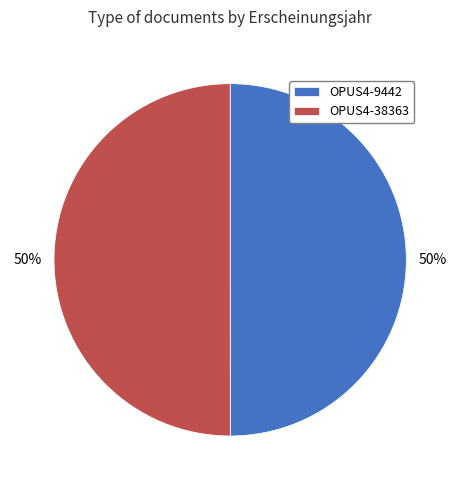

Approximately how many times larger is the value at OPUS4-38363 compared to OPUS4-9442?

1.0